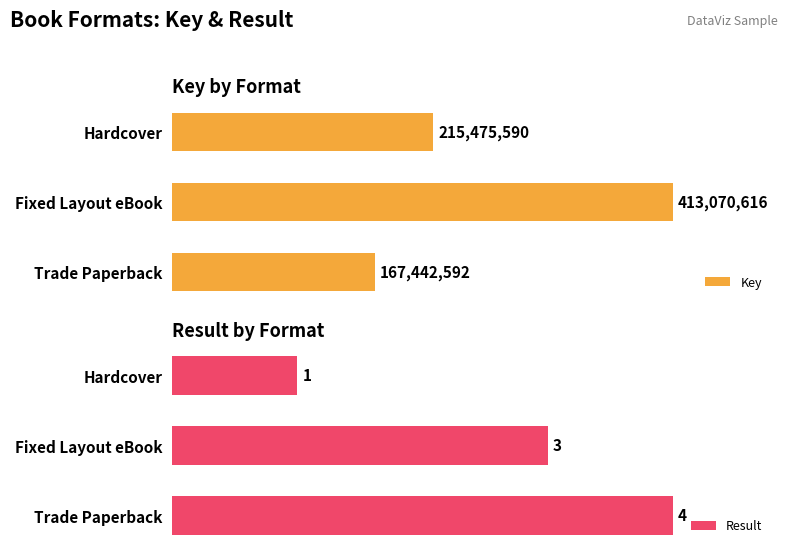

How many Key values are between 167442592 and 413070616?

3